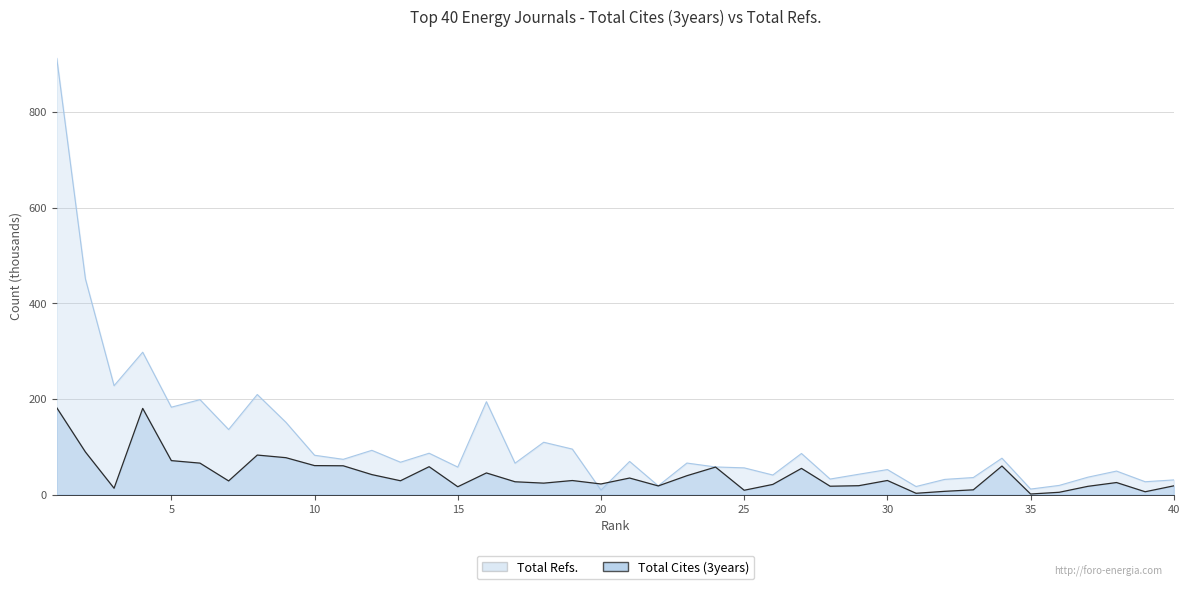

Where is Total Refs. nearest to the value 460?

2